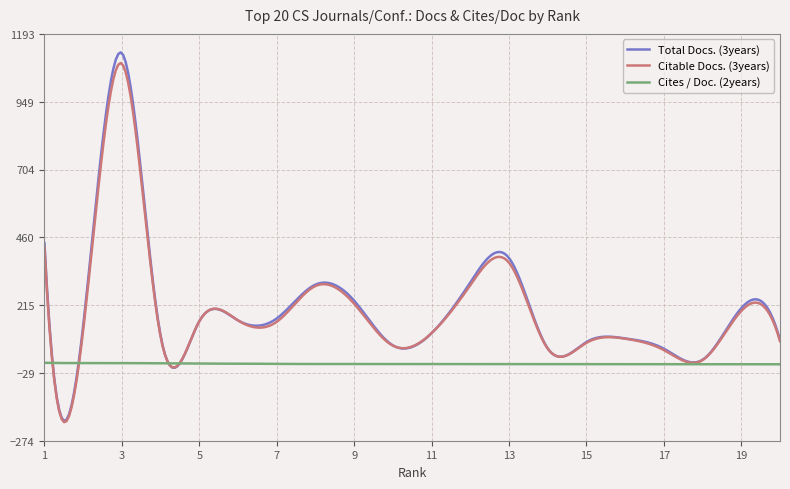

Which series has the widest spread of values?

Total Docs. (3years)